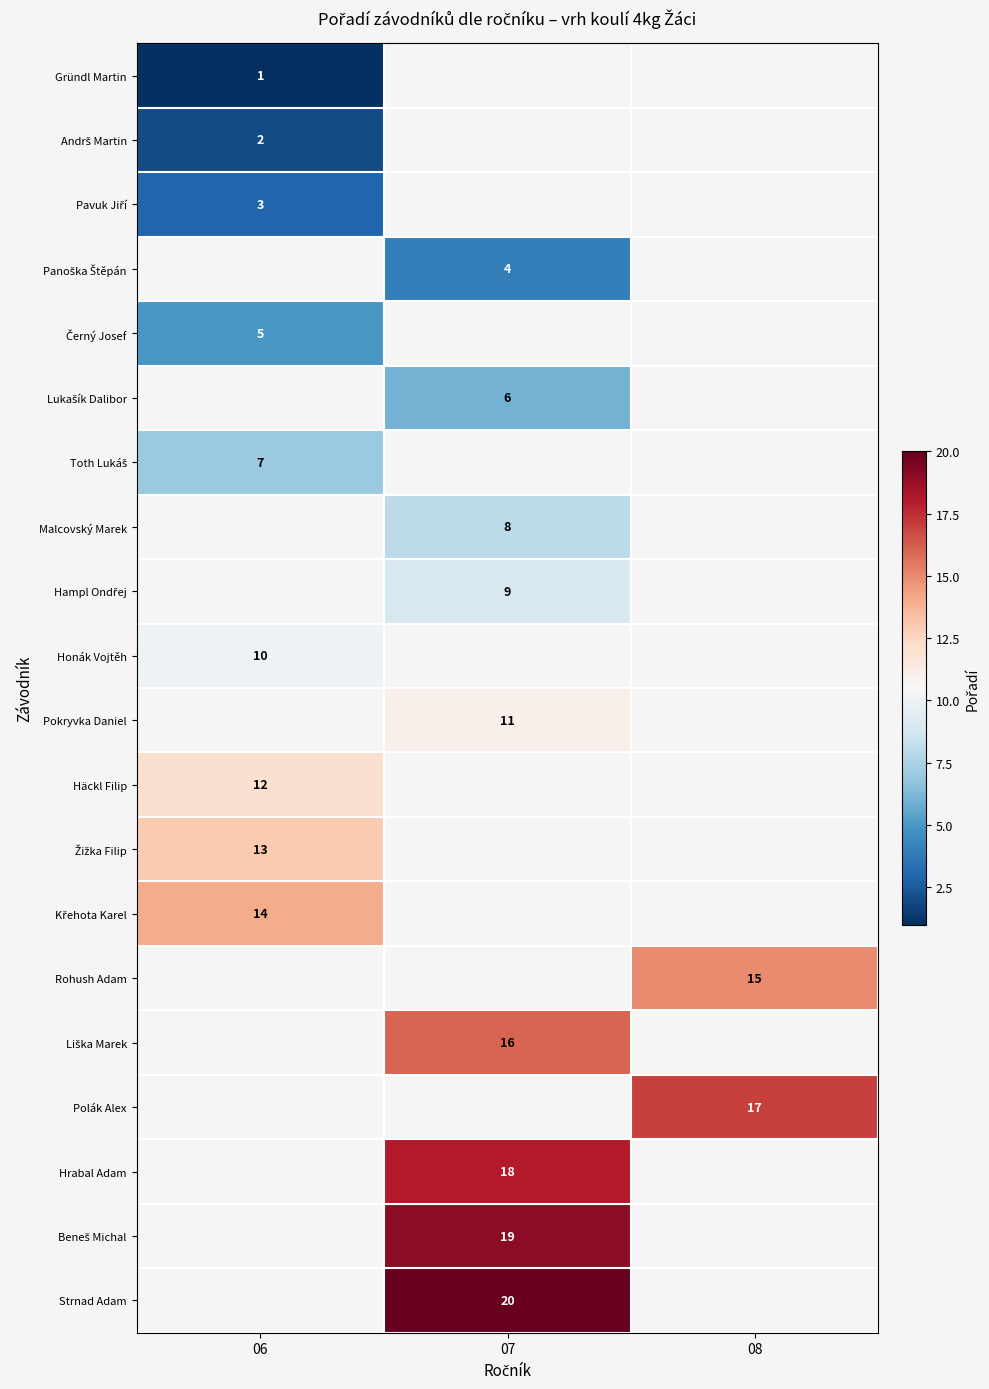

The value of Rohush Adam at 08 is 15. True or false?

True